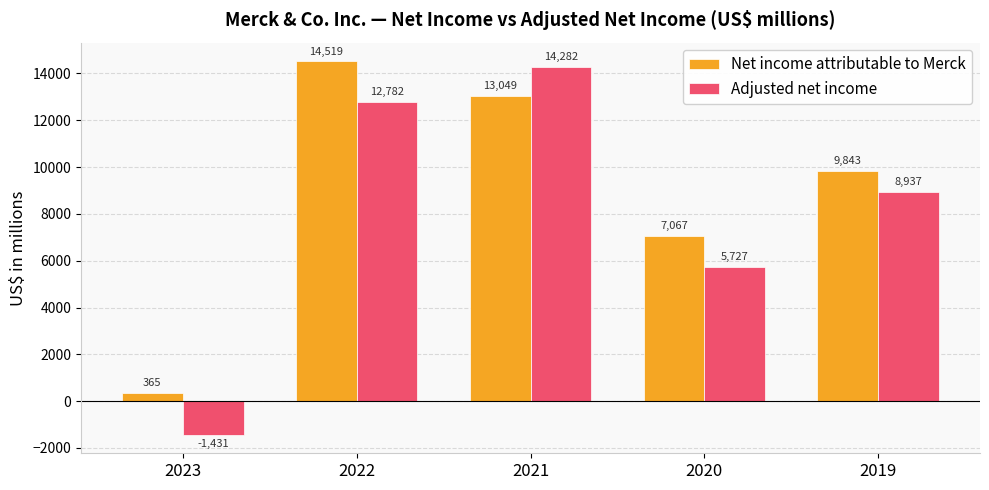

Where is Net income attributable to Merck nearest to the value 7442?

2020